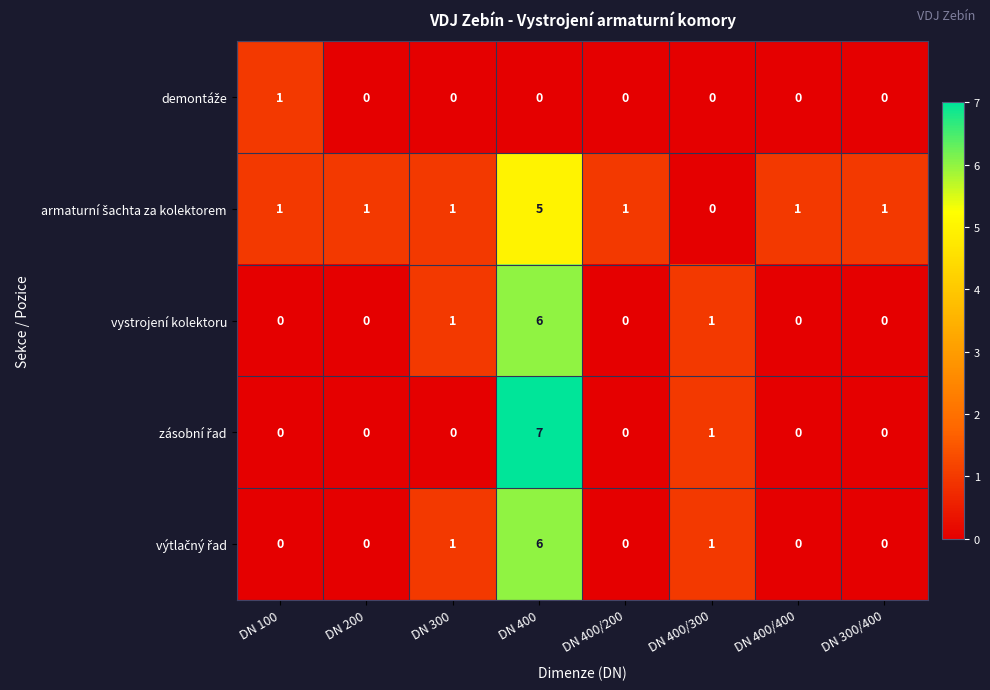

Which category has the highest value across all series?

DN 400